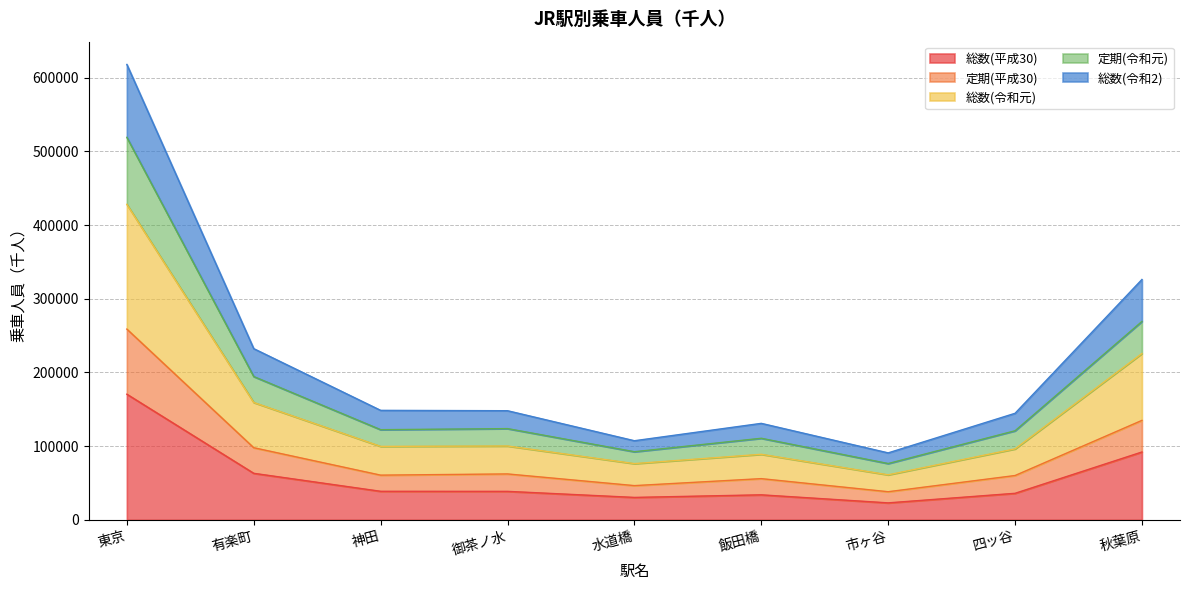

True or false: 総数(令和2) and 定期(平成30) intersect in this chart.

False